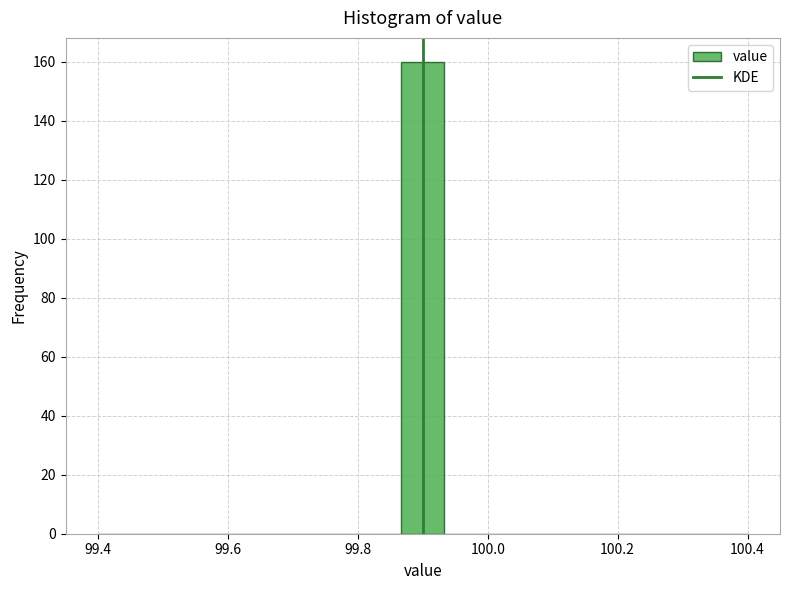

Around what value on the x-axis is the tallest bar? Give the approximate position of its centre, as read against the axis.

99.90